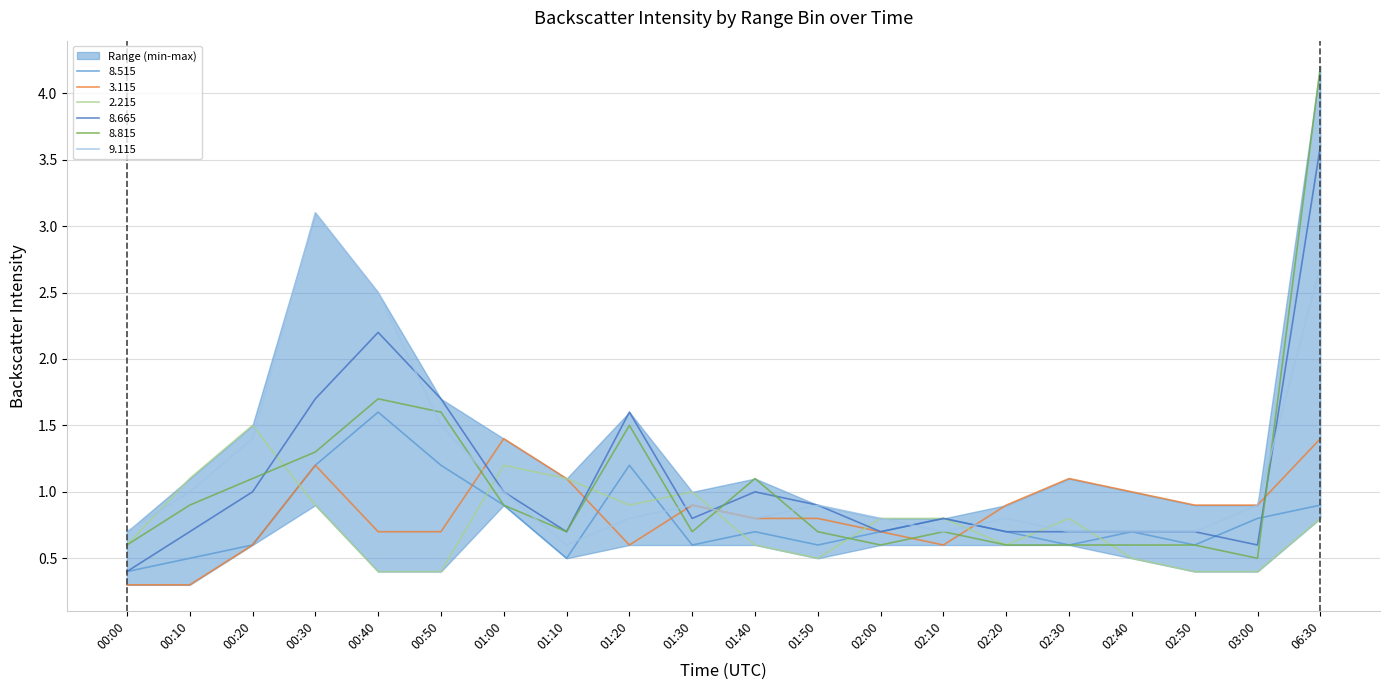

What is the value of the   3.115 point at the 1st from the left?

0.3